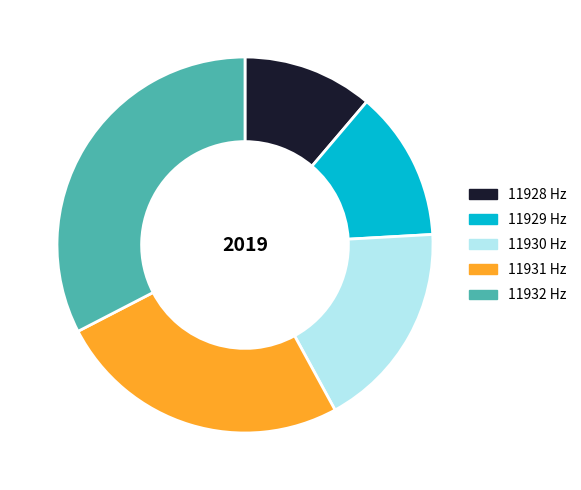

Which slice is the smallest?

11928 Hz